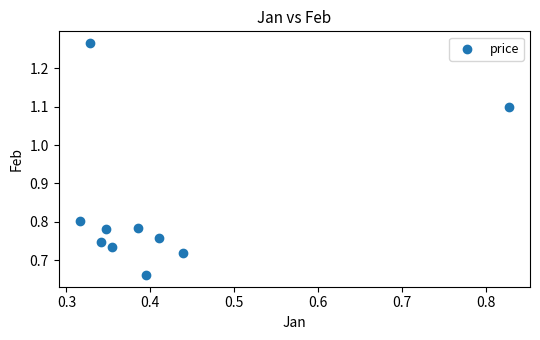

What is the range of Y values (max minus min)?

0.6